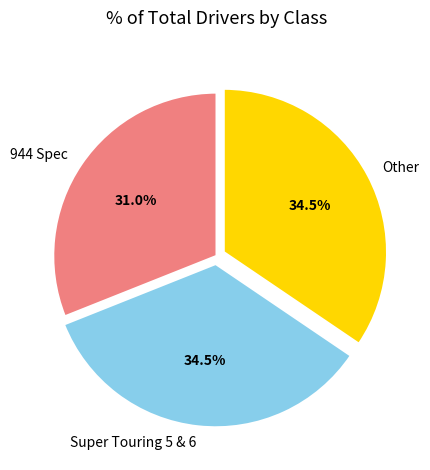

How many segments does this pie chart have?

3